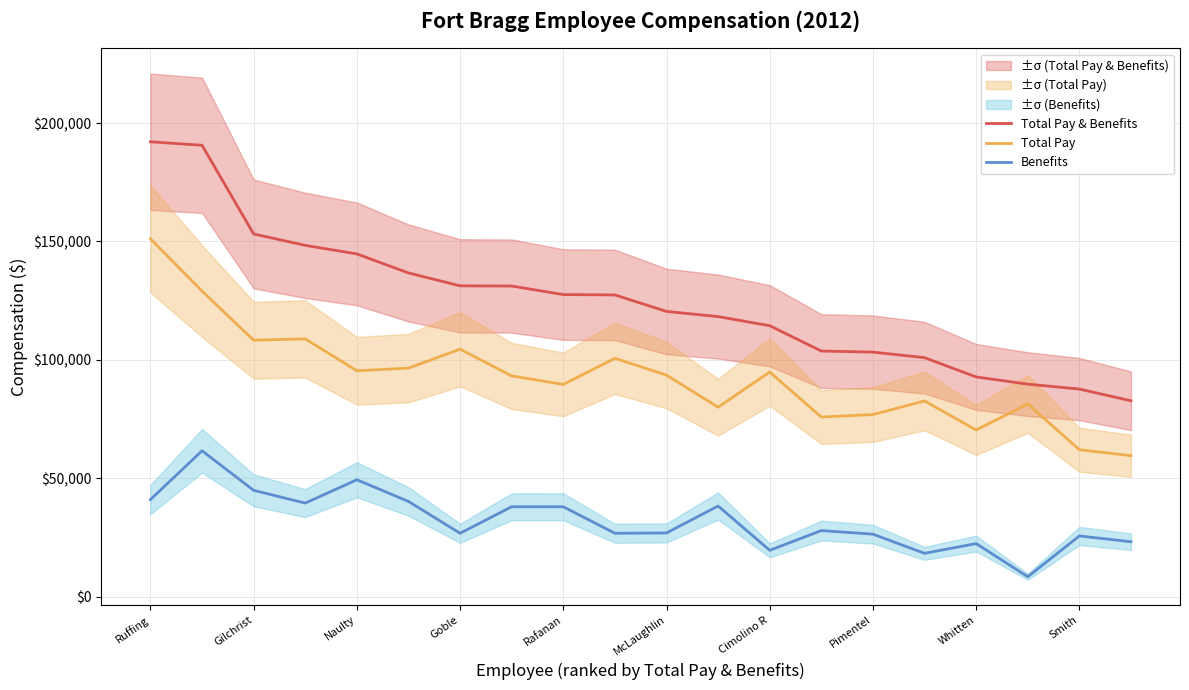

What is the average value of the Total Pay series?

92714.2